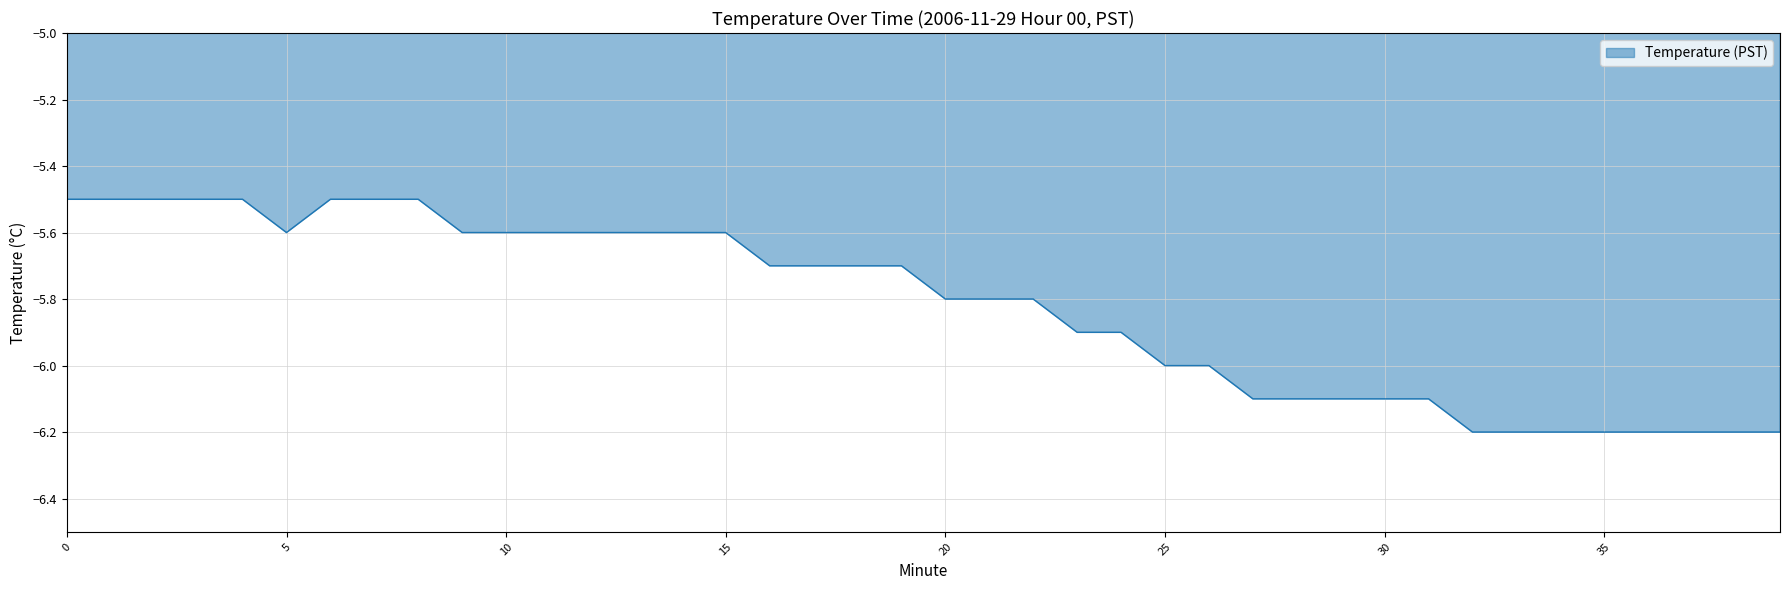

What is the difference between the maximum and minimum values?

0.7